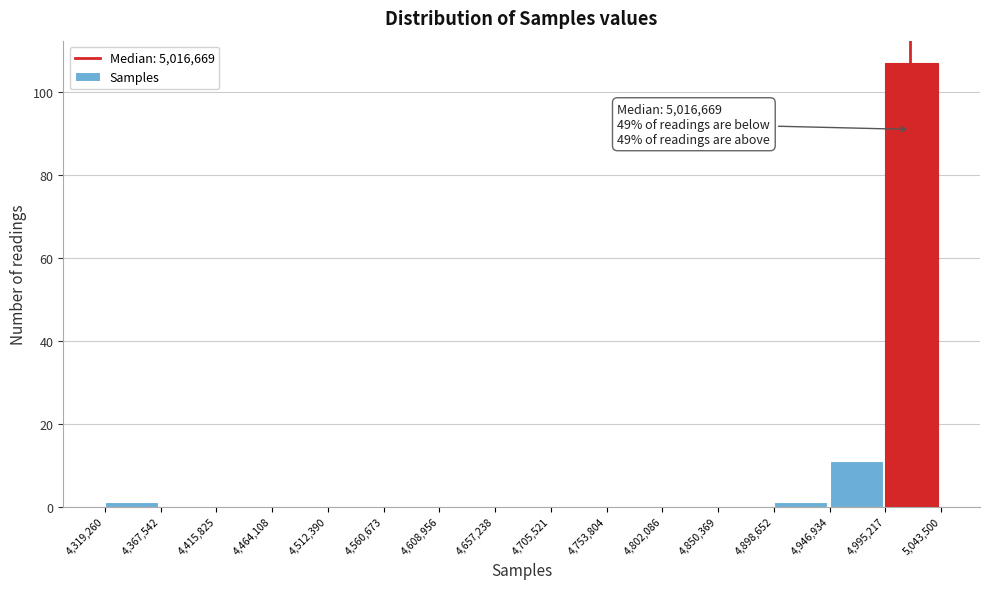

Which range on the x-axis has the tallest bar?

4,995,217 to 5,043,500